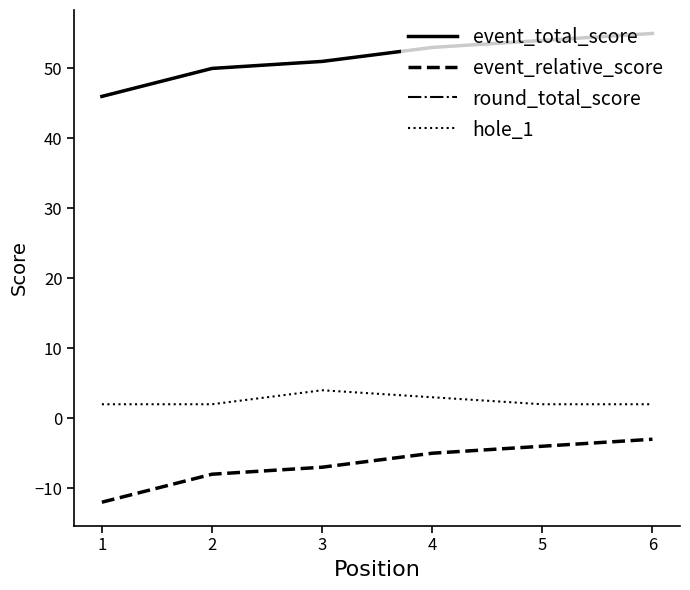

Does the chart have visible grid lines?

No